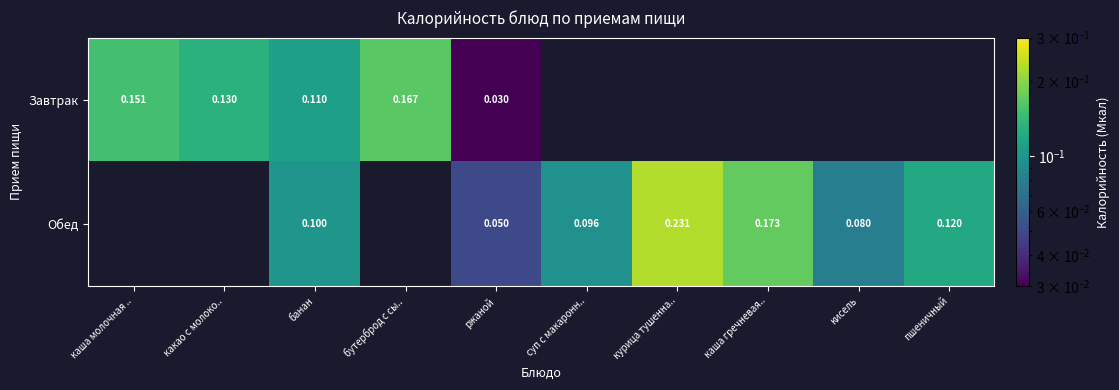

Between пшеничный and банан, which is larger?

банан